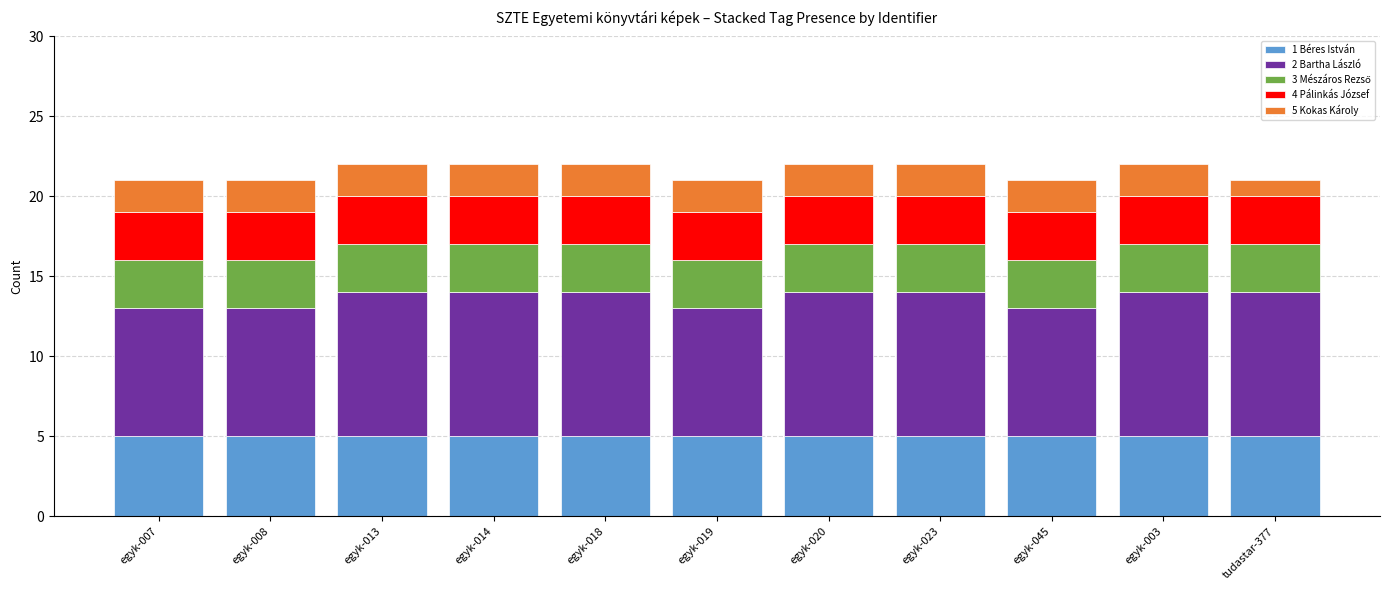

What is the total value across all series at egyk-007?

21